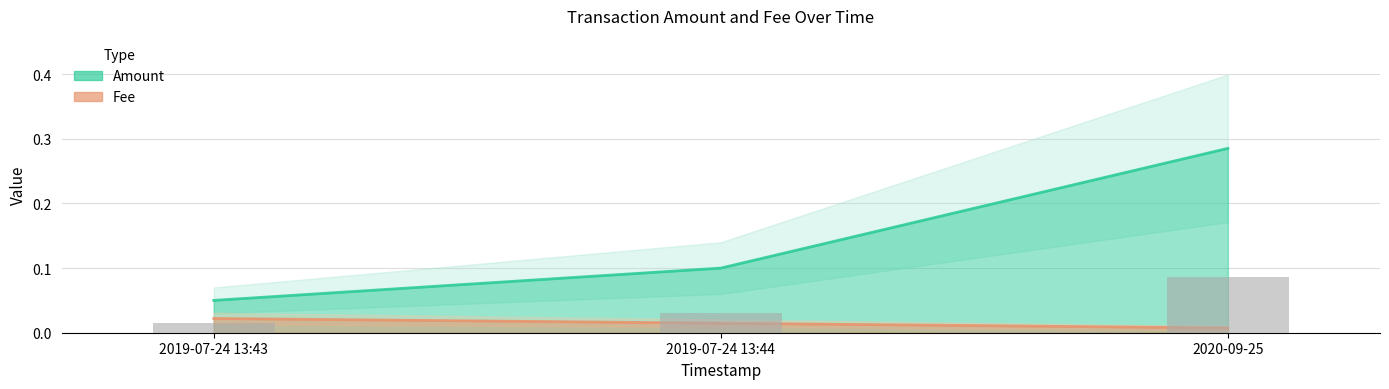

List the labels in order of value, largest first.

2019-07-24 13:43, 2019-07-24 13:44, 2020-09-25